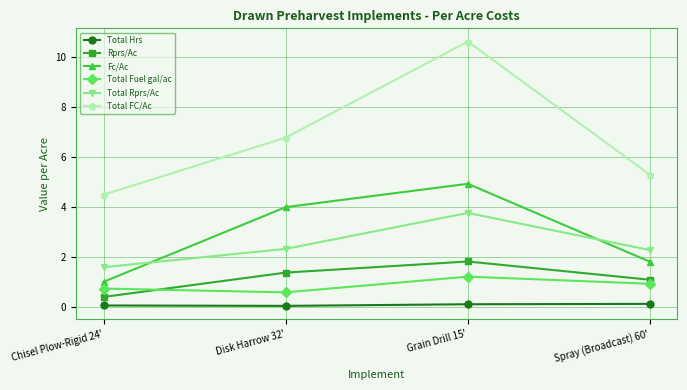

True or false: Total Rprs/Ac and Total FC/Ac intersect in this chart.

False